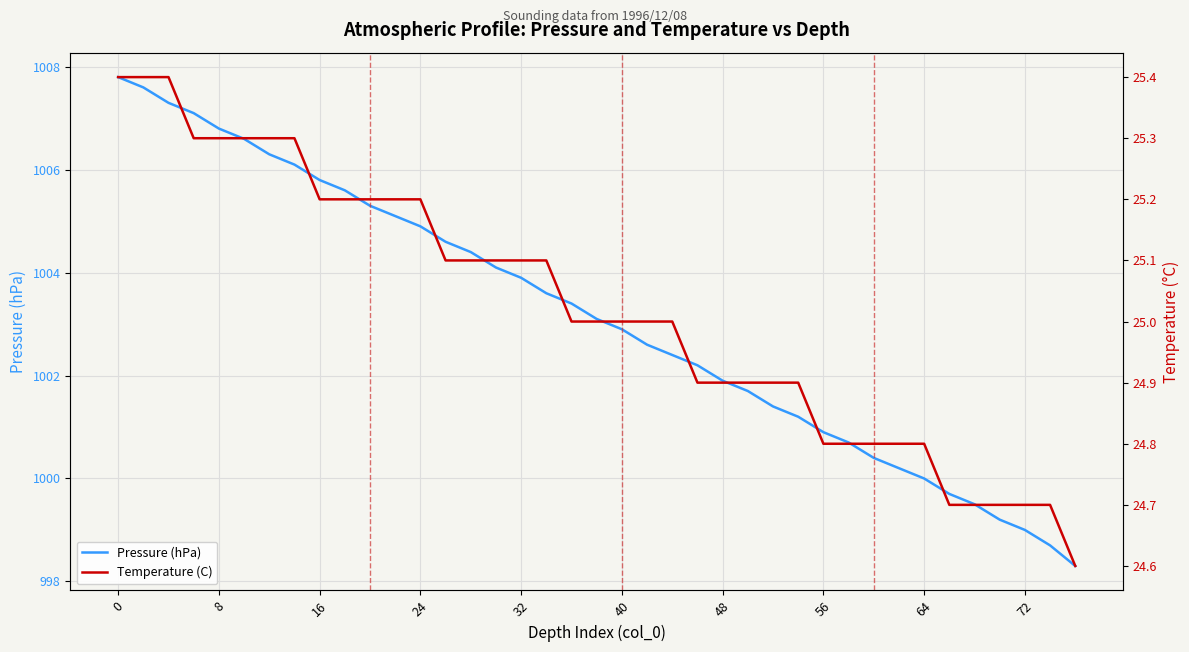

True or false: Pressure (hPa) and Temperature (C) intersect in this chart.

False